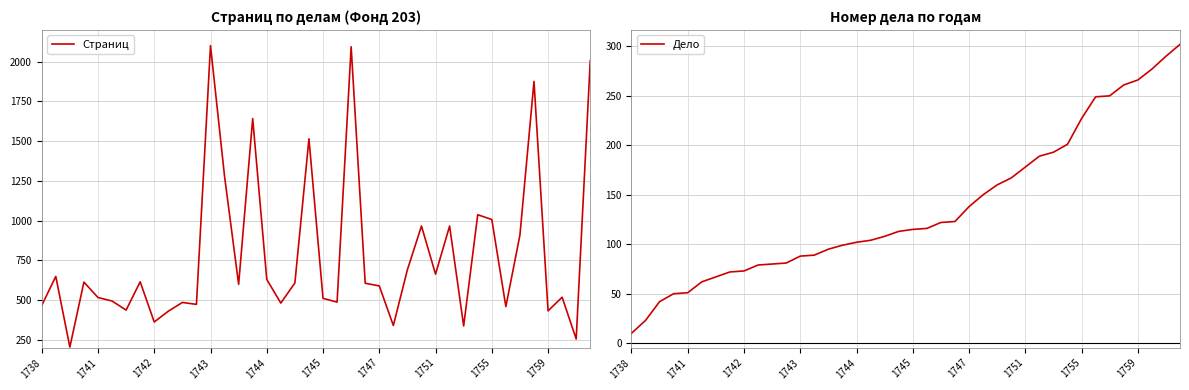

At which category is the sum across all series the highest?

39